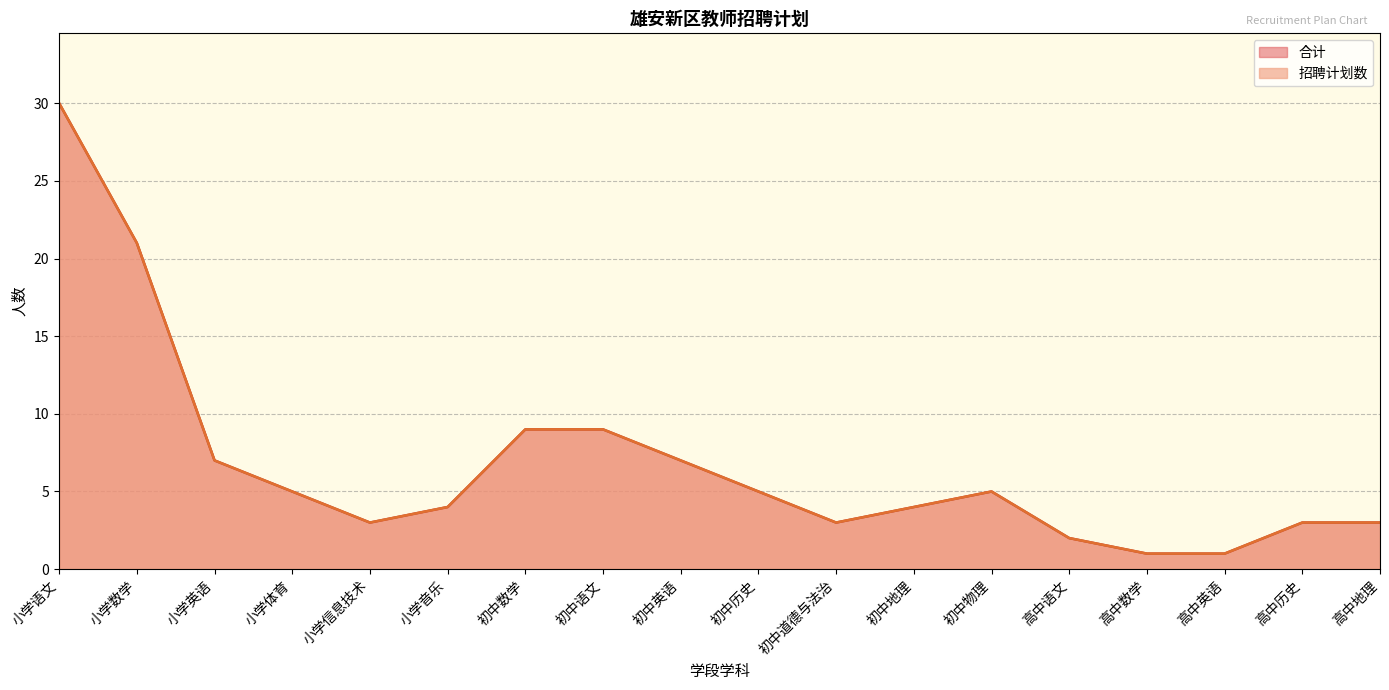

True or false: 招聘计划数 and 合计 intersect in this chart.

False